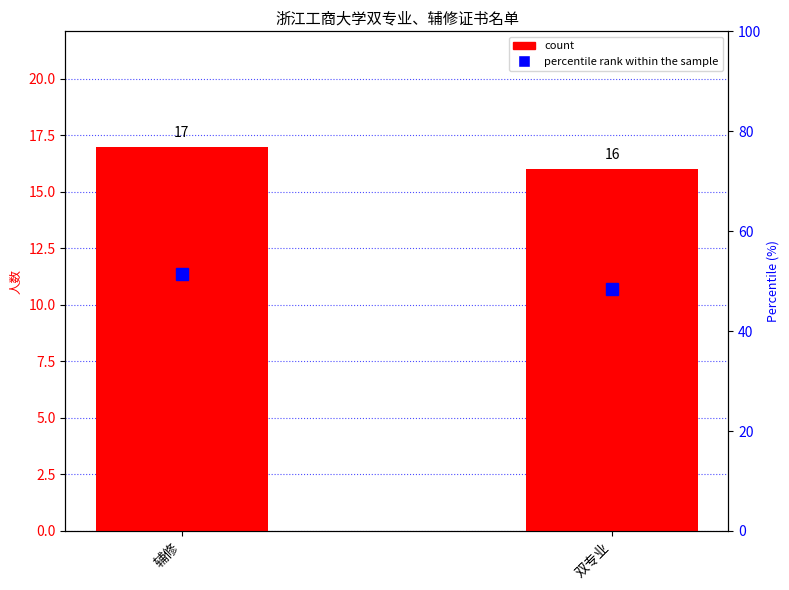

What is the sum of the count values at 辅修 and 双专业?

33.0